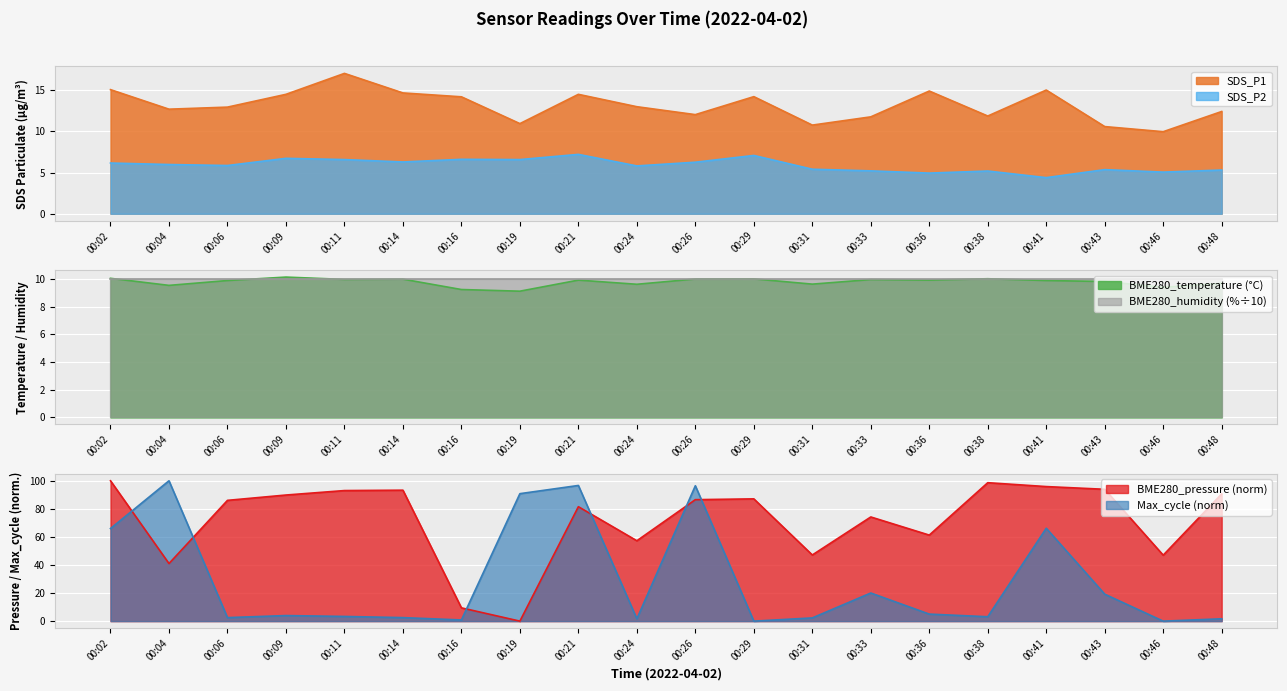

What is the value of the BME280_temperature point at the 4th from the left?

10.2